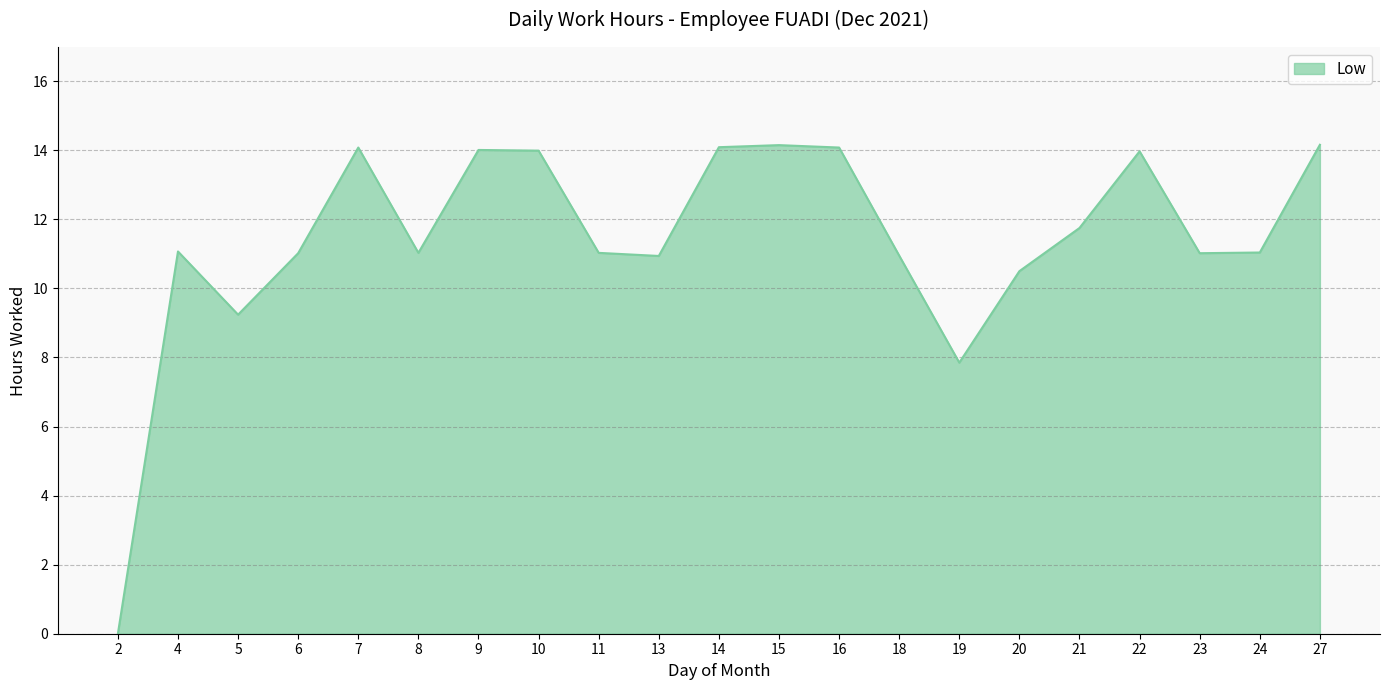

How many series are shown in this chart?

1